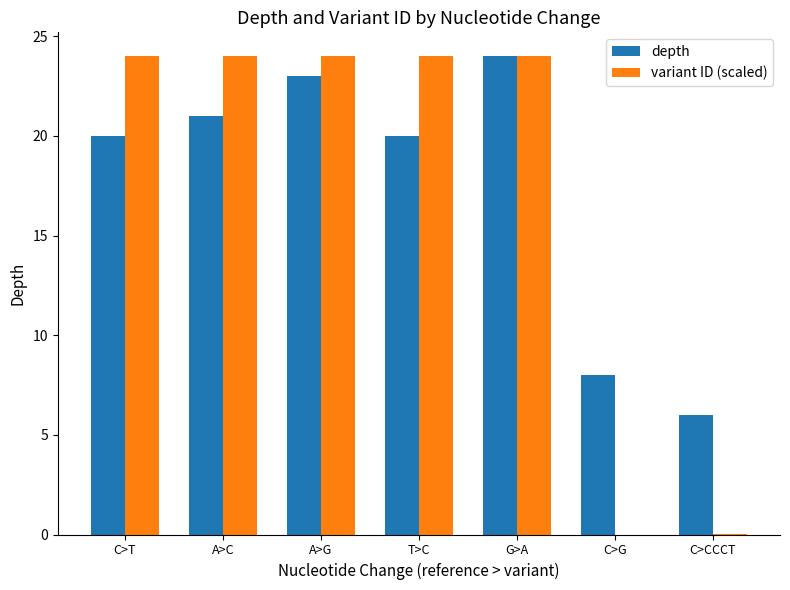

What is the total value across all series at G>A?

48.0